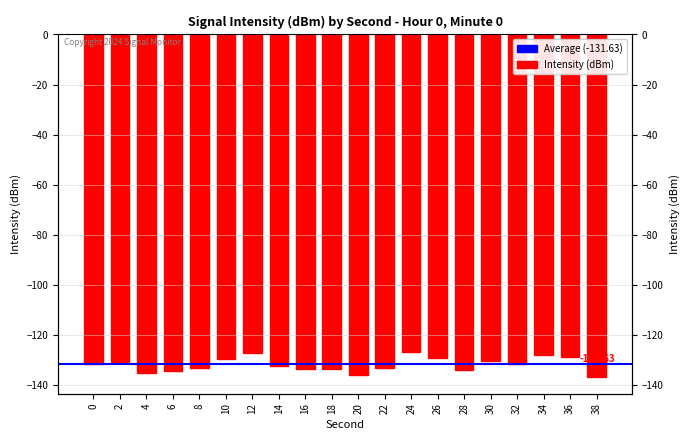

At which label is the value closest to -131?

2